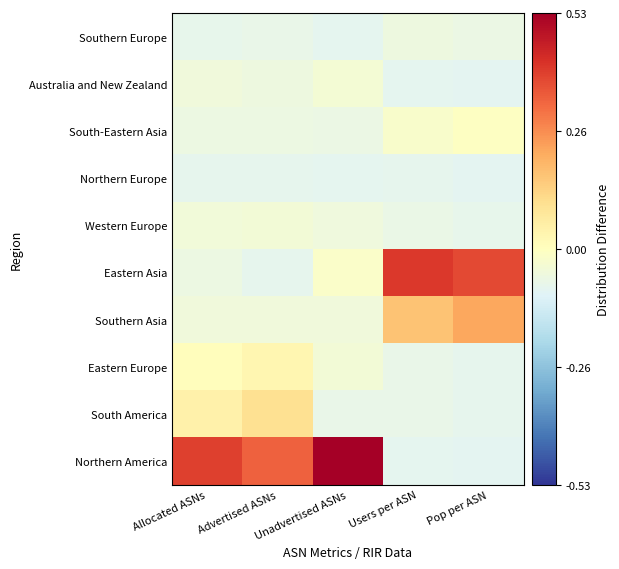

Reading left to right, list all the values displayed in this chart.

Northern America: Allocated ASNs=0.4	Advertised ASNs=0.3	Unadvertised ASNs=0.5	Users per ASN=-0.1	Pop per ASN=-0.1
South America: Allocated ASNs=0.0	Advertised ASNs=0.1	Unadvertised ASNs=-0.1	Users per ASN=-0.1	Pop per ASN=-0.1
Eastern Europe: Allocated ASNs=0.0	Advertised ASNs=0.0	Unadvertised ASNs=-0.0	Users per ASN=-0.1	Pop per ASN=-0.1
Southern Asia: Allocated ASNs=-0.1	Advertised ASNs=-0.1	Unadvertised ASNs=-0.1	Users per ASN=0.2	Pop per ASN=0.2
Eastern Asia: Allocated ASNs=-0.1	Advertised ASNs=-0.1	Unadvertised ASNs=-0.0	Users per ASN=0.4	Pop per ASN=0.4
Western Europe: Allocated ASNs=-0.0	Advertised ASNs=-0.0	Unadvertised ASNs=-0.1	Users per ASN=-0.1	Pop per ASN=-0.1
Northern Europe: Allocated ASNs=-0.1	Advertised ASNs=-0.1	Unadvertised ASNs=-0.1	Users per ASN=-0.1	Pop per ASN=-0.1
South-Eastern Asia: Allocated ASNs=-0.1	Advertised ASNs=-0.1	Unadvertised ASNs=-0.1	Users per ASN=-0.0	Pop per ASN=-0.0
Australia and New Zealand: Allocated ASNs=-0.1	Advertised ASNs=-0.1	Unadvertised ASNs=-0.0	Users per ASN=-0.1	Pop per ASN=-0.1
Southern Europe: Allocated ASNs=-0.1	Advertised ASNs=-0.1	Unadvertised ASNs=-0.1	Users per ASN=-0.1	Pop per ASN=-0.1